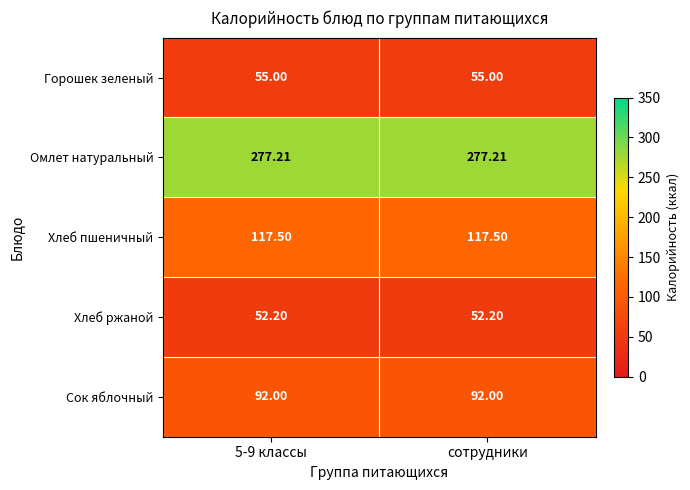

Rank the series by their maximum value, from lowest to highest.

Хлеб ржаной, Горошек зеленый, Сок яблочный, Хлеб пшеничный, Омлет натуральный